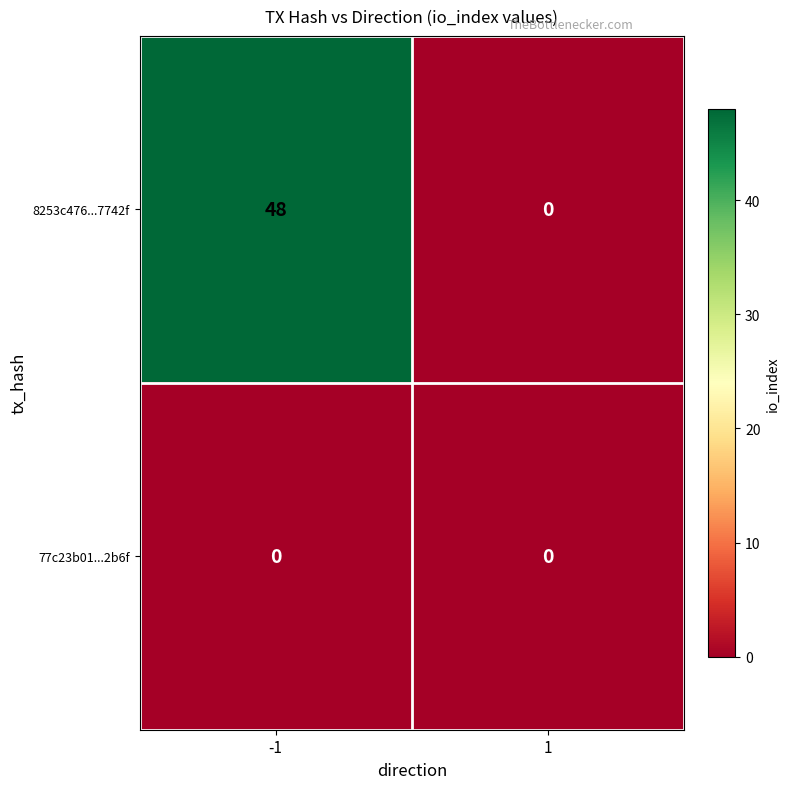

The 8253c476...7742f series shows 0 at 1. True or false?

True